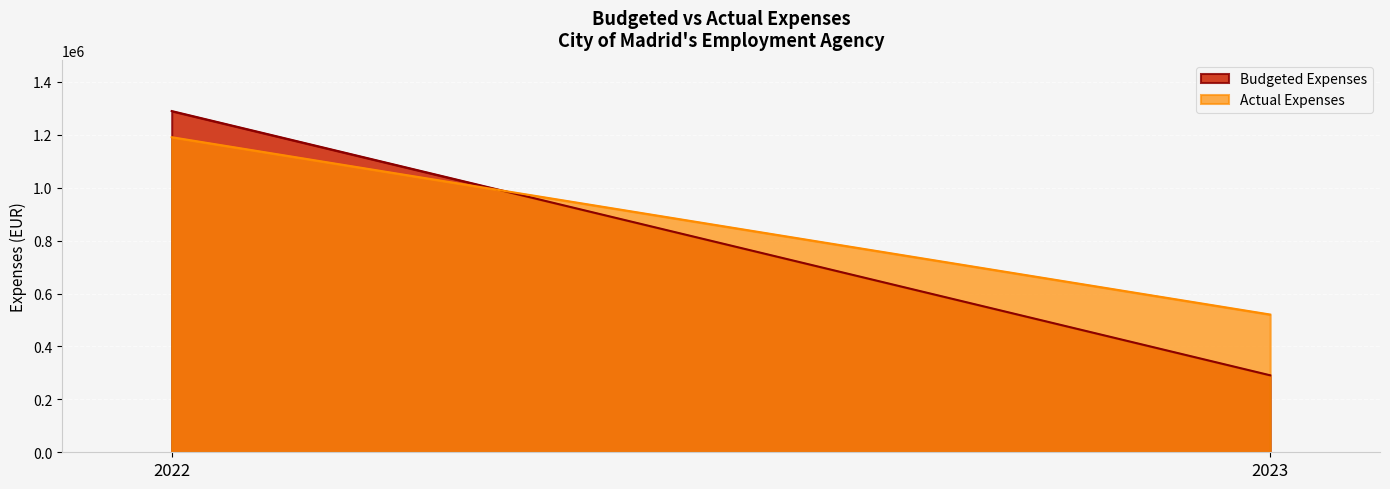

Reading left to right, extract all data points from this chart.

Budgeted Expenses: 2022=1289876.4	2023=291031.1
Actual Expenses: 2022=1191049.5	2023=520684.3